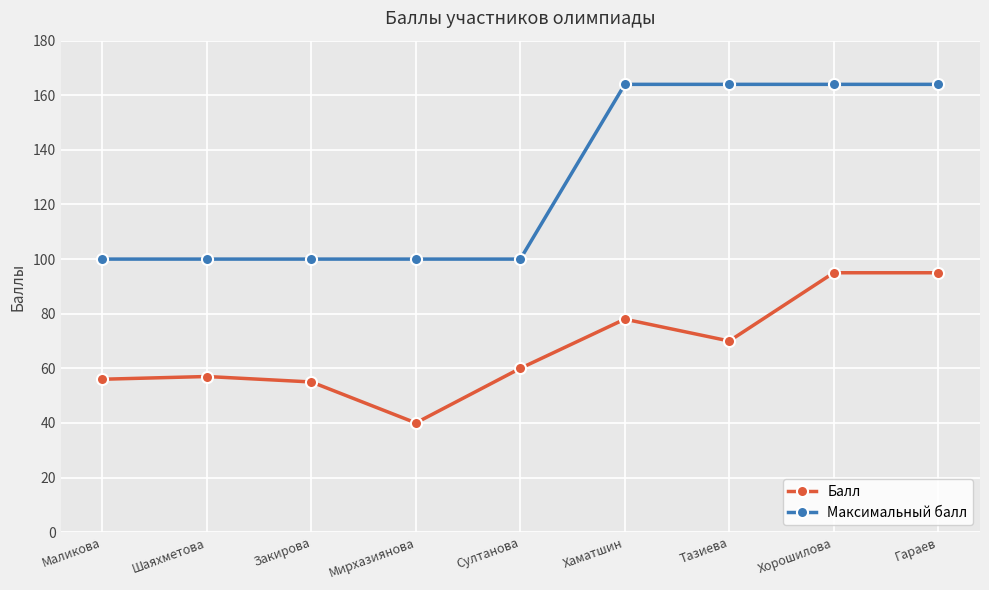

List the series in order of their overall mean, highest first.

Максимальный балл, Балл